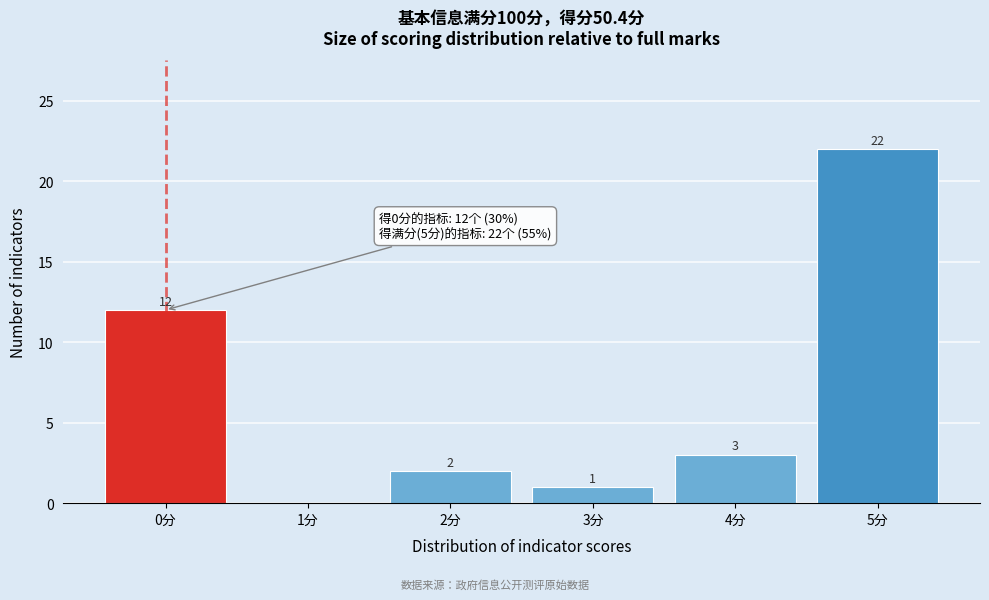

Reading left to right, what are all the values shown in this chart?

0分=12	1分=0	2分=2	3分=1	4分=3	5分=22